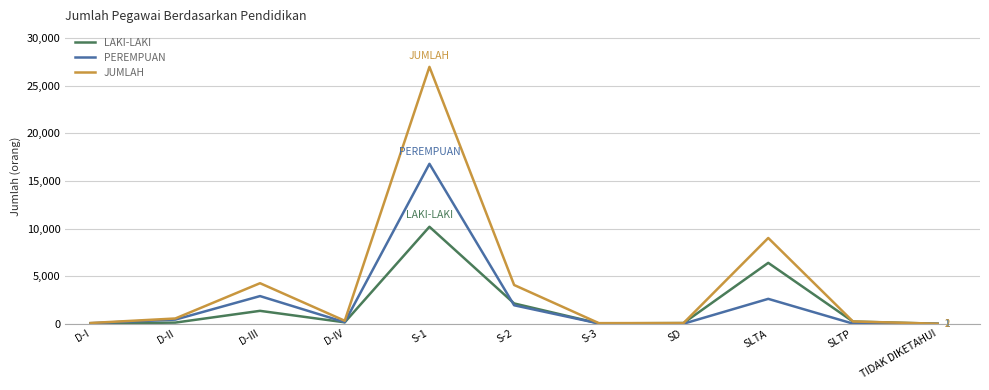

Rank the series by their maximum value, from lowest to highest.

LAKI-LAKI, PEREMPUAN, JUMLAH